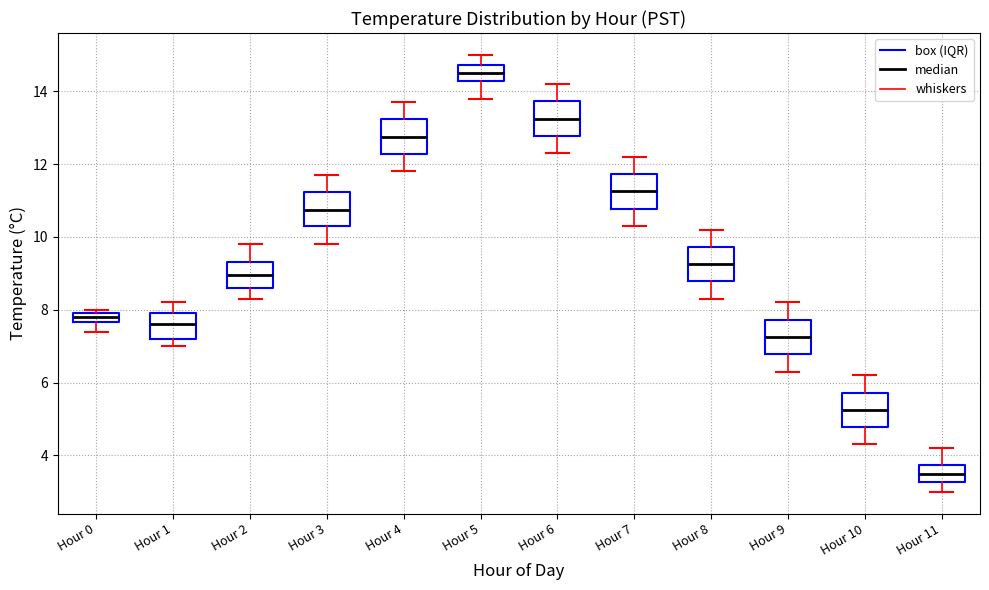

Which box has the highest median line?

Hour 5